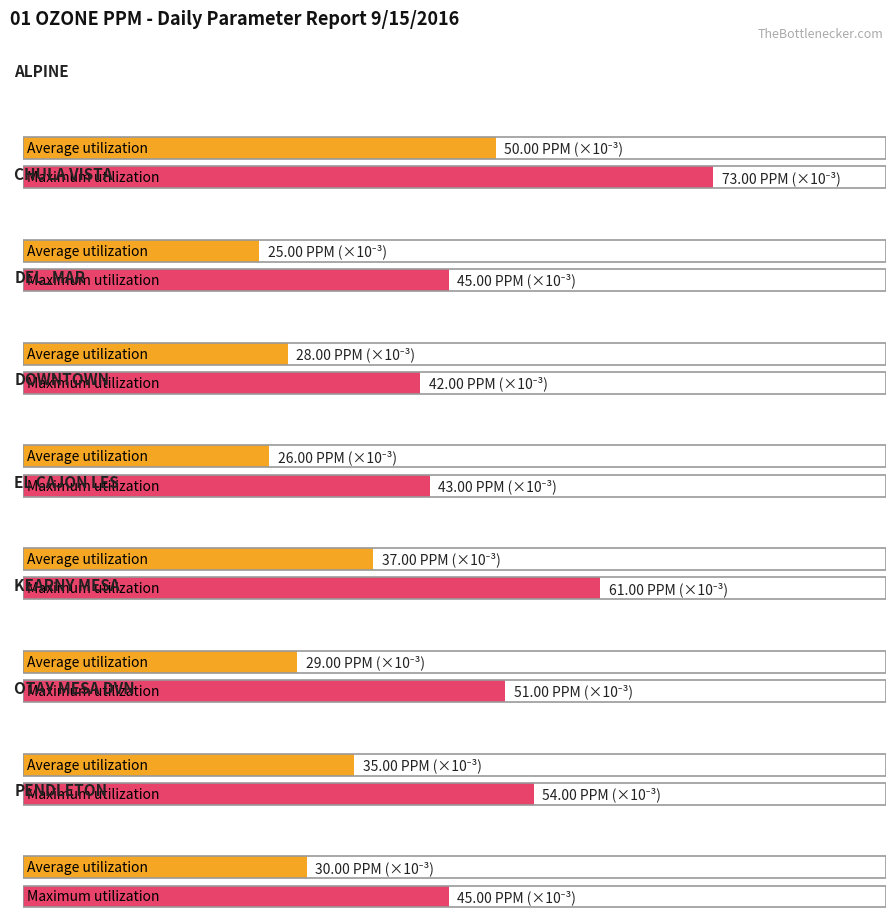

What is the greatest value displayed?

0.1